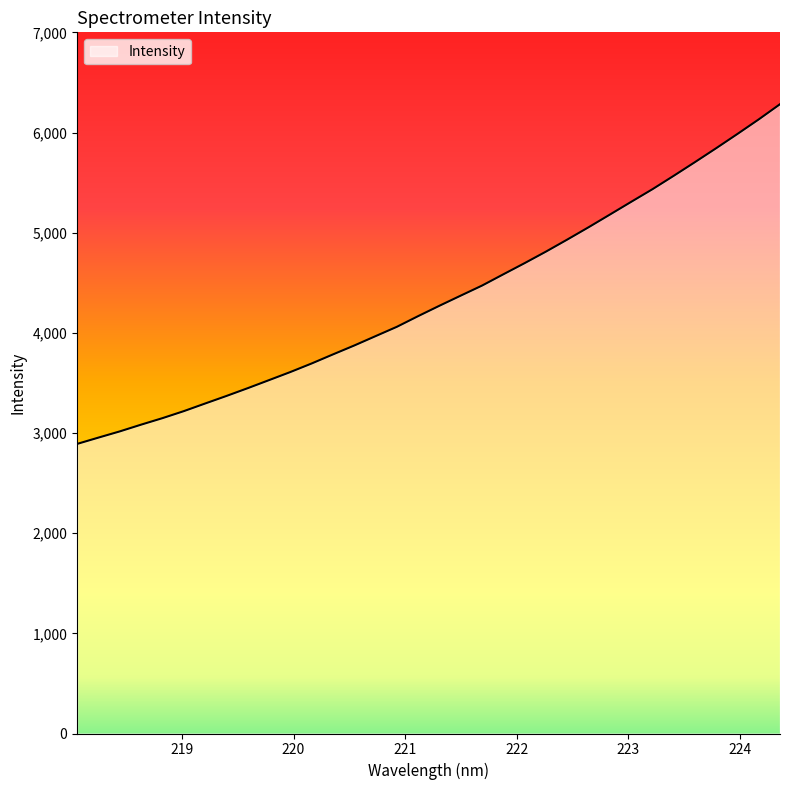

What is the minimum value shown in the chart?

2891.2